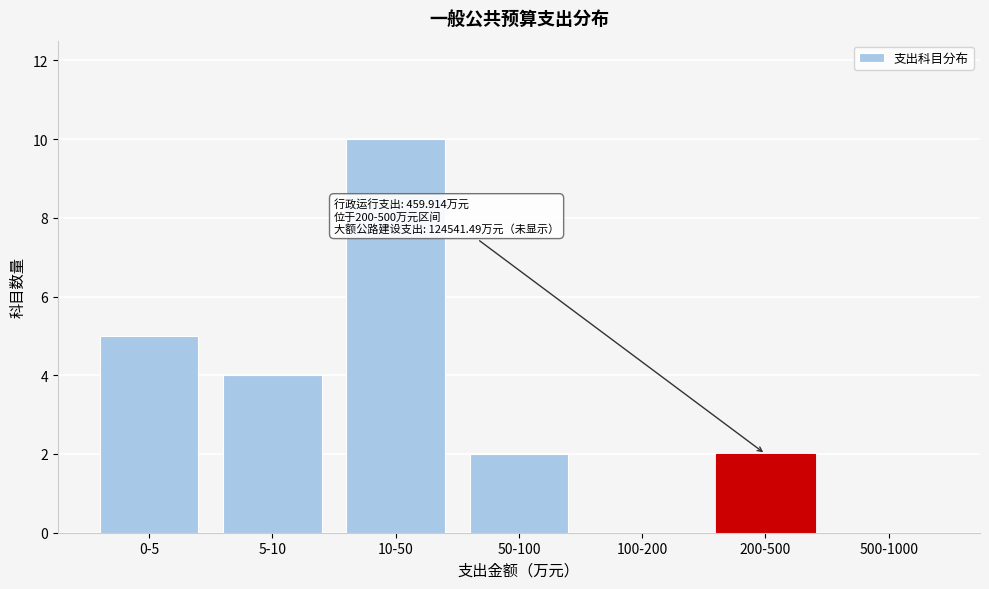

Reading right to left, transcribe all the data shown in this chart.

500-1000=0	200-500=2	100-200=0	50-100=2	10-50=10	5-10=4	0-5=5